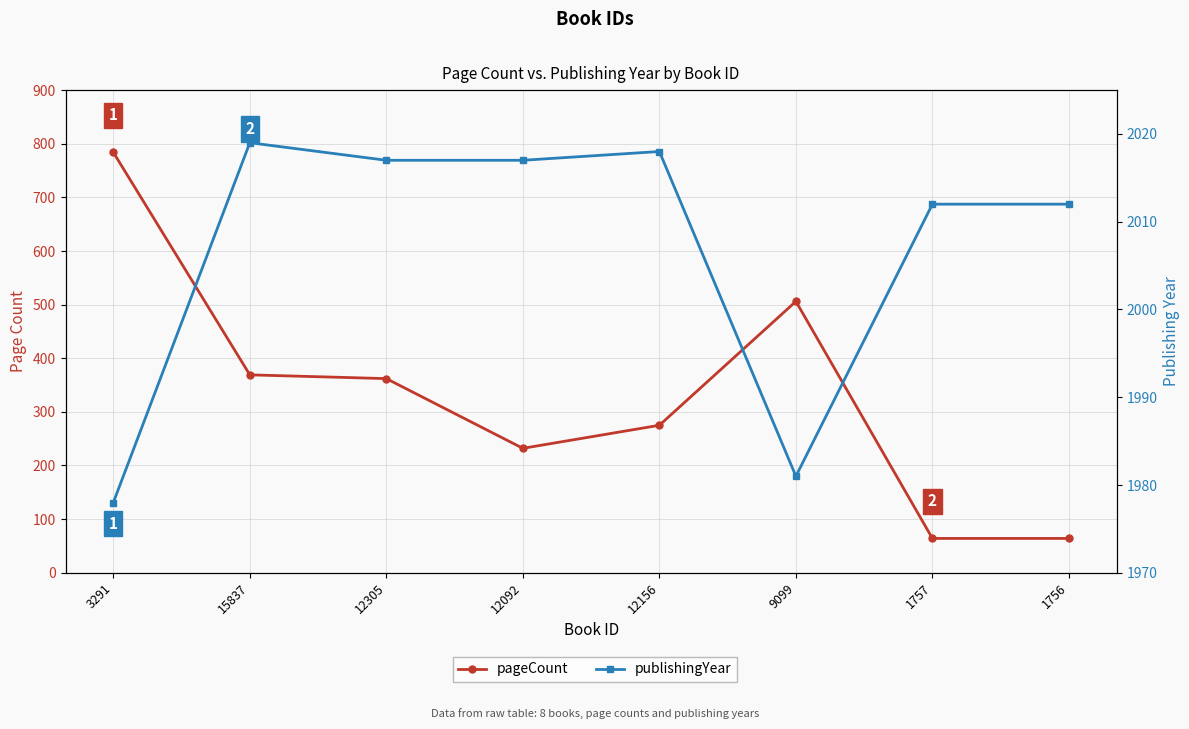

True or false: pageCount and publishingYear intersect in this chart.

False